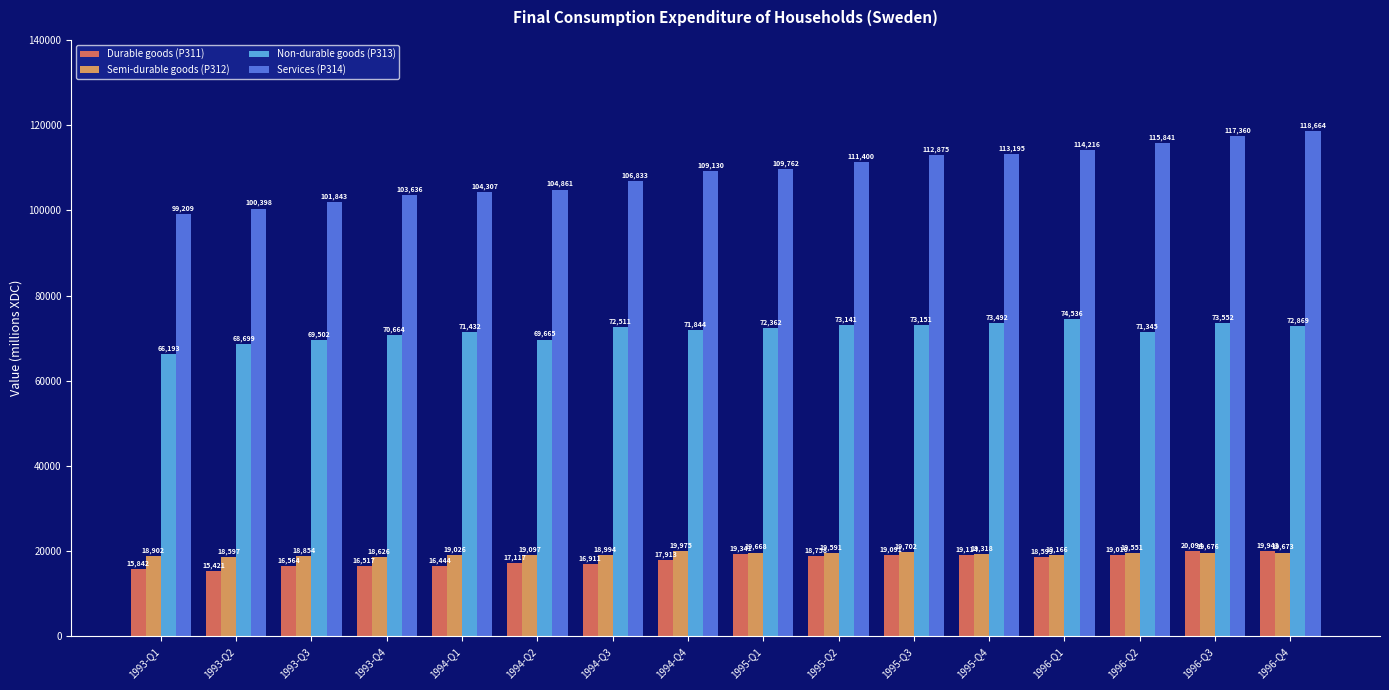

List the labels in order of Semi-durable goods (P312) value, smallest first.

1993-Q2, 1993-Q4, 1993-Q3, 1993-Q1, 1994-Q3, 1994-Q1, 1994-Q2, 1996-Q1, 1995-Q4, 1996-Q2, 1995-Q2, 1995-Q1, 1996-Q4, 1996-Q3, 1995-Q3, 1994-Q4